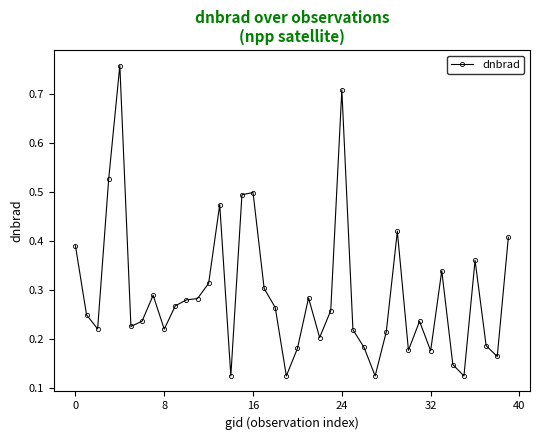

Count the values in the range 0 to 1.

40